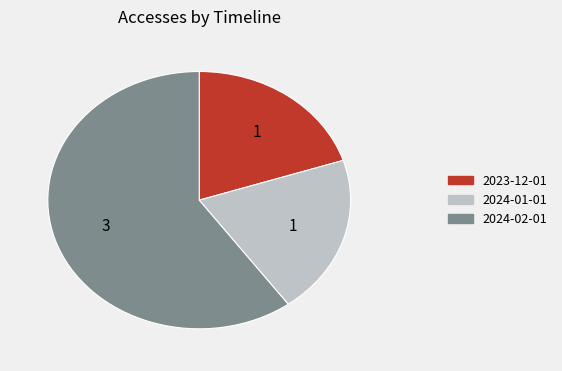

What is the majority slice?

2024-02-01